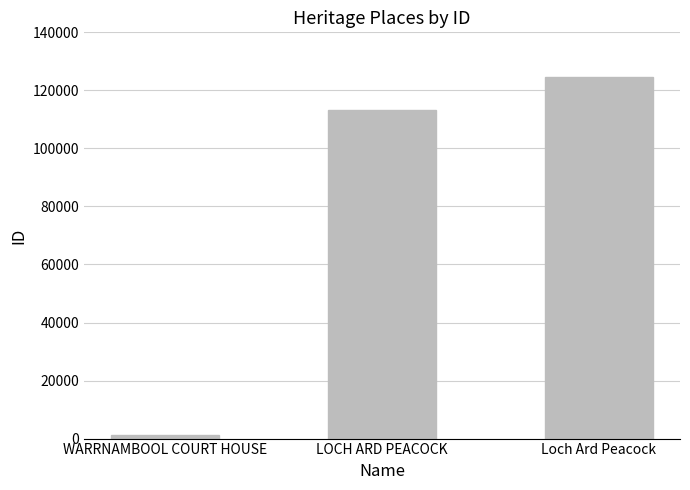

Rank the categories by value from lowest to highest.

WARRNAMBOOL COURT HOUSE, LOCH ARD PEACOCK, Loch Ard Peacock